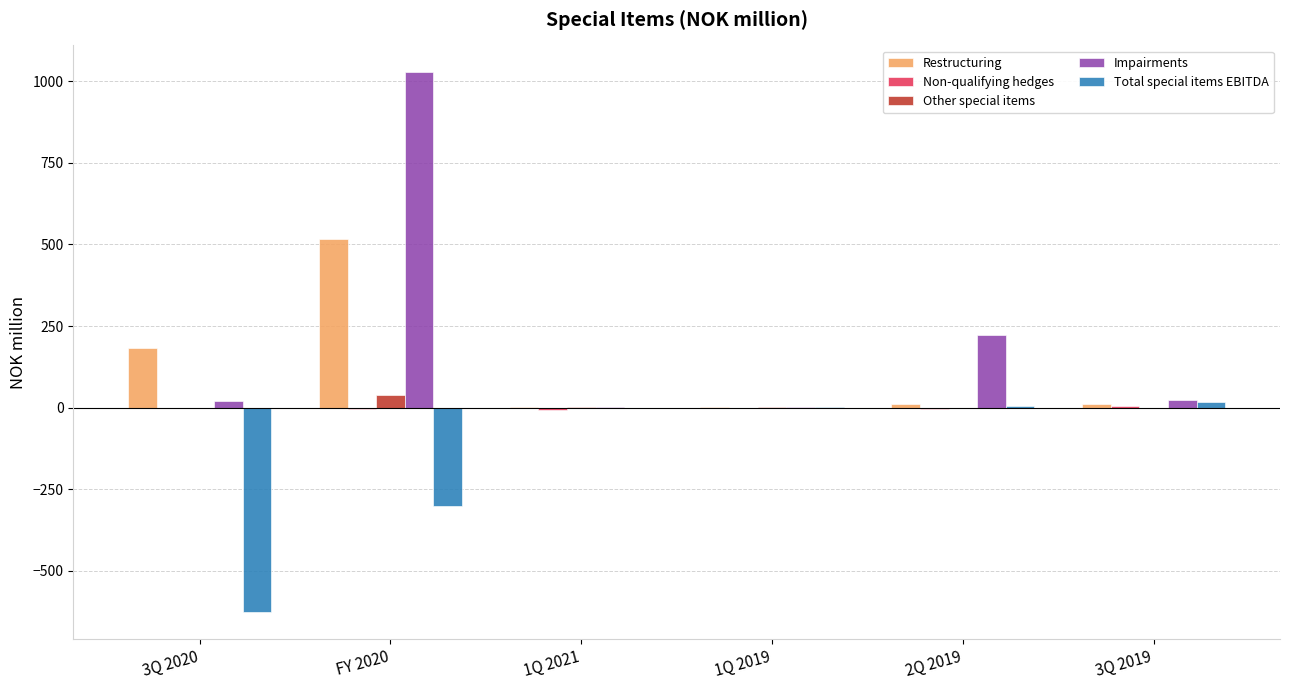

Which series changed the most between 3Q 2020 and FY 2020?

Impairments